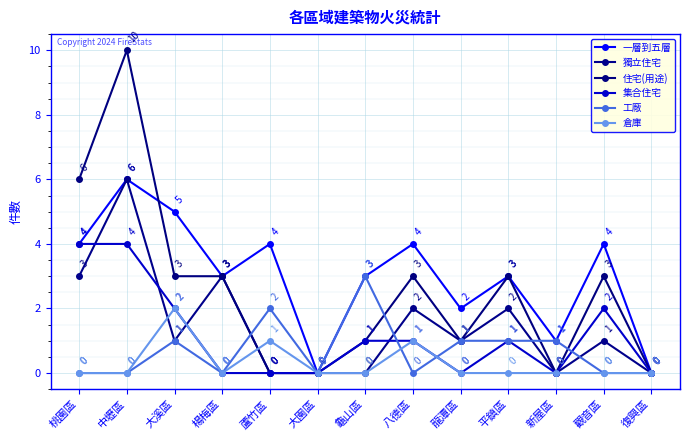

What position from the right is 中壢區?

12